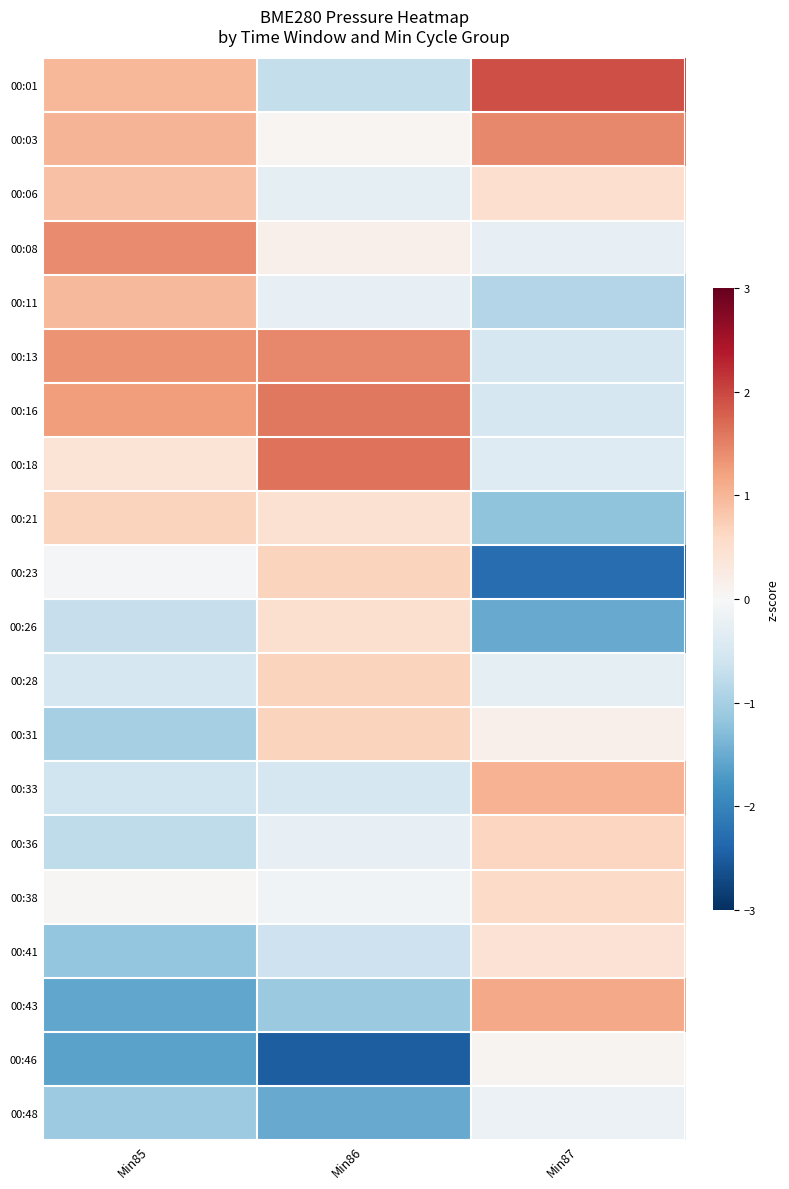

What is the difference between the highest and lowest values at Min86?

4.1